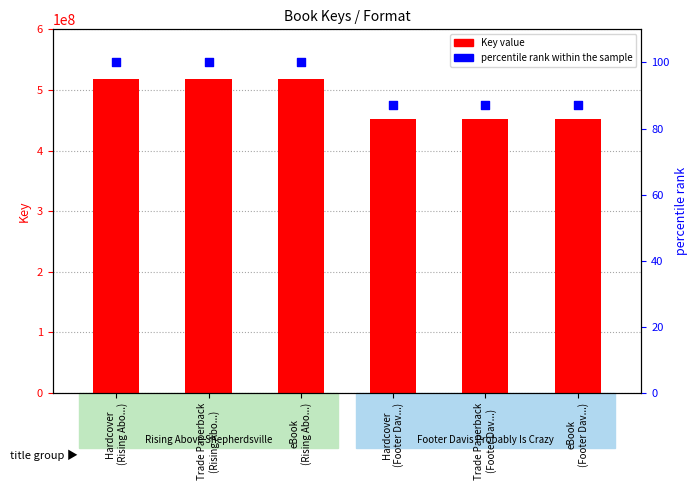

Which series reaches the minimum Y coordinate?

percentile rank within the sample